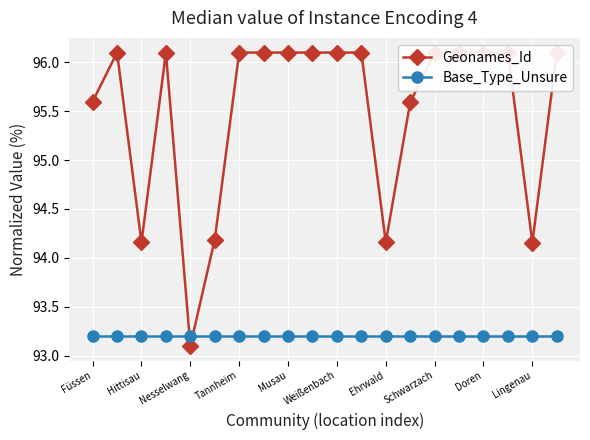

How many lines are shown in the chart?

2